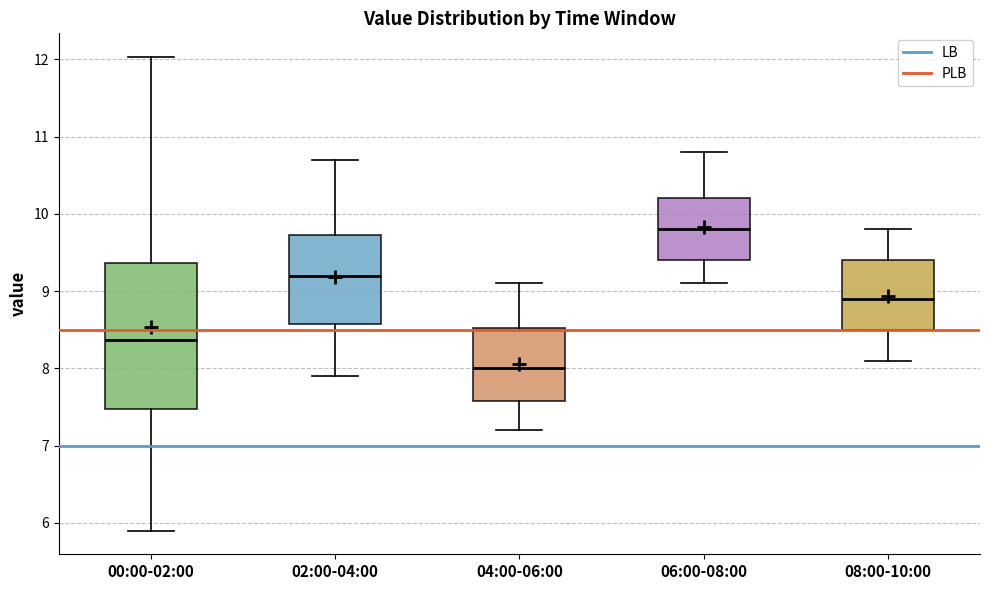

Which box has the lowest median line?

04:00-06:00